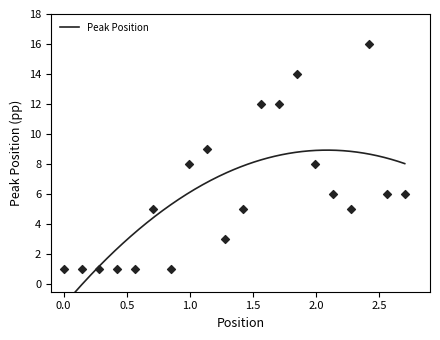

What is the change in value from 6 to 10?

-2